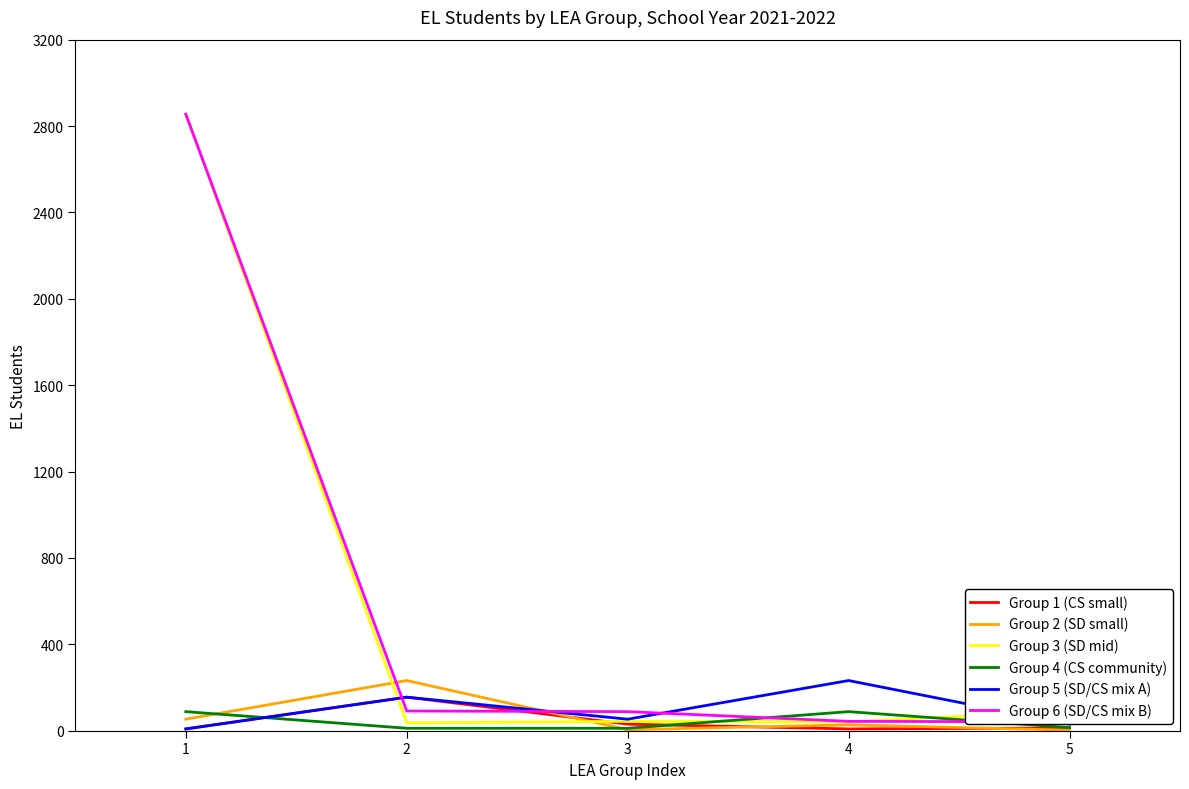

How many times do Group 3 (SD mid) and Group 6 (SD/CS mix B) cross each other?

1